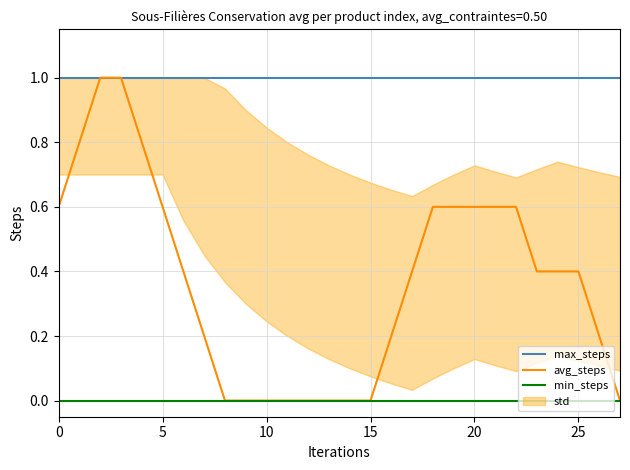

The min_steps series shows 0.0 at 5. True or false?

True